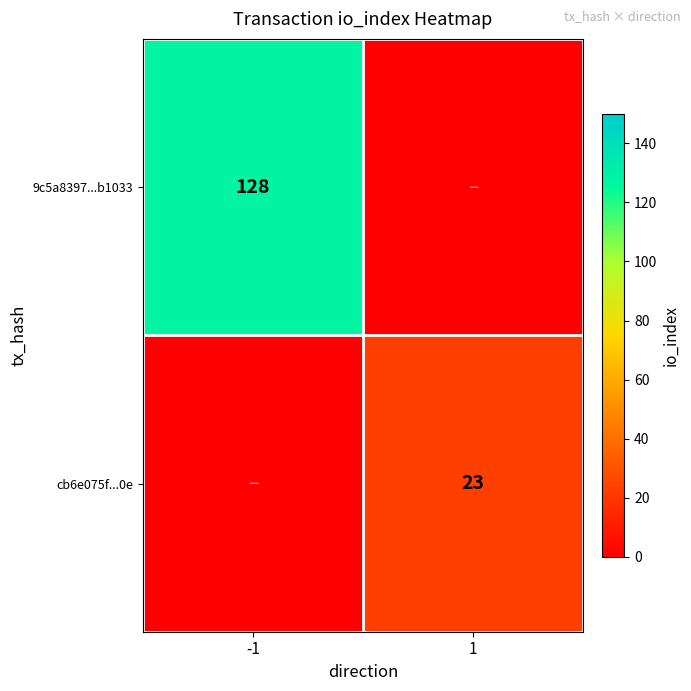

The cb6e075f...0e series shows 38 at 1. True or false?

False